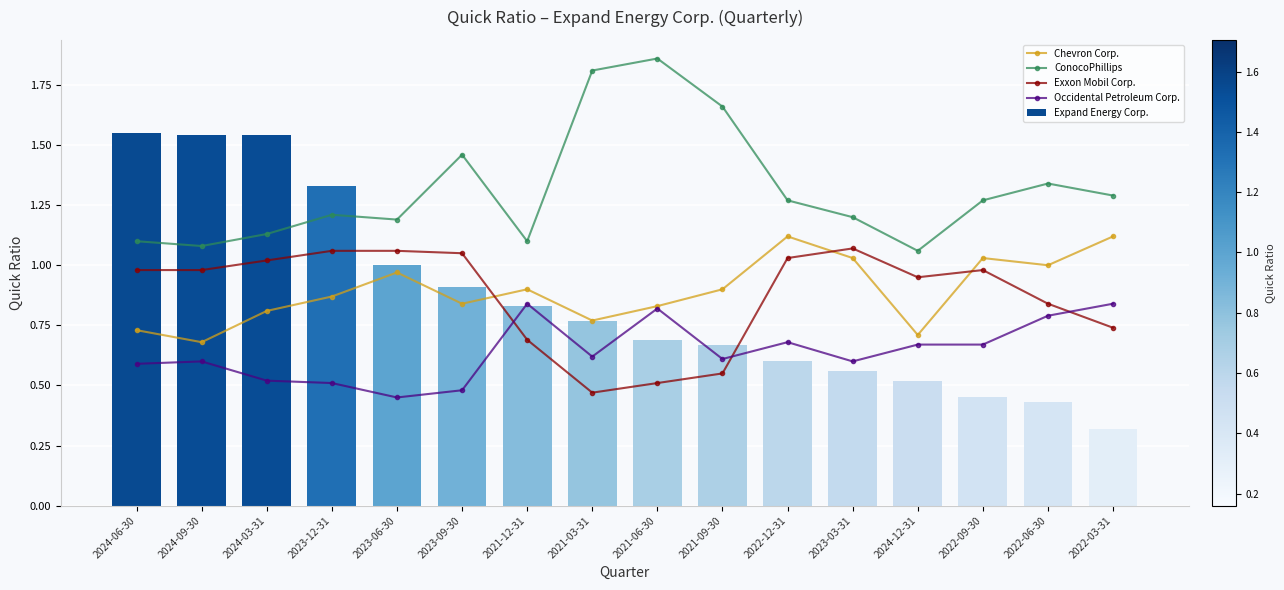

What is the difference between the maximum and minimum values in the Occidental Petroleum Corp. series?

0.4